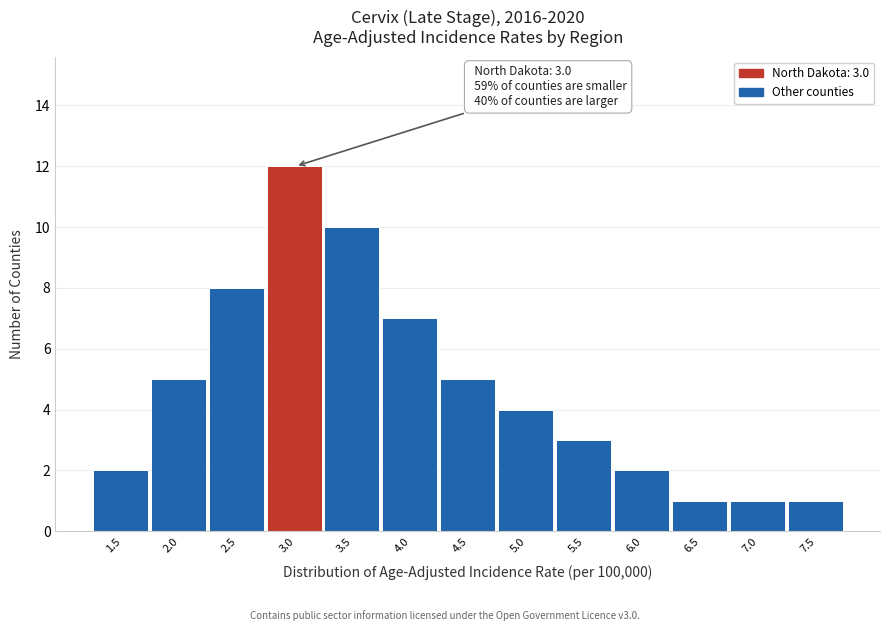

Reading right to left, extract all data points from this chart.

7.5=1	7.0=1	6.5=1	6.0=2	5.5=3	5.0=4	4.5=5	4.0=7	3.5=10	3.0=12	2.5=8	2.0=5	1.5=2